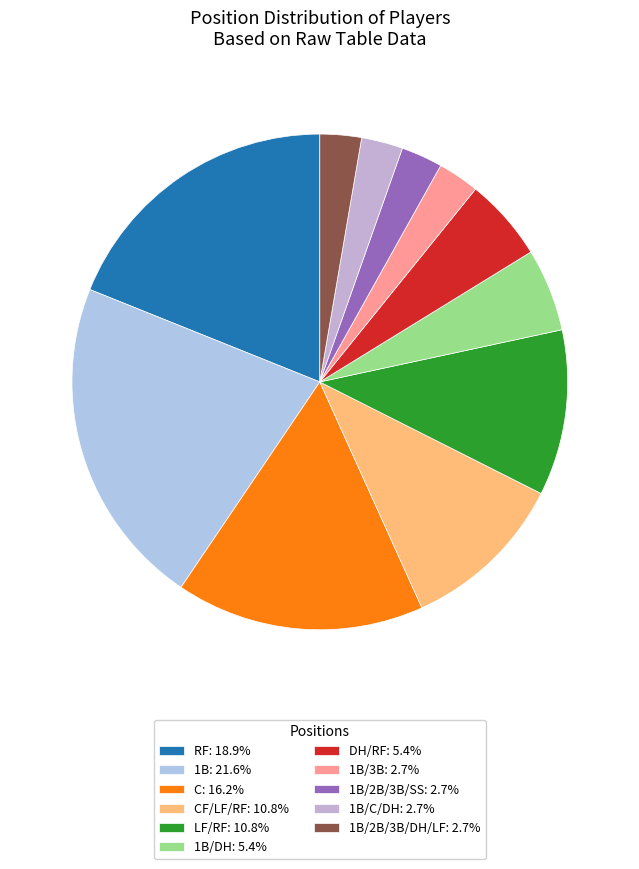

How many slices are in this pie chart?

11